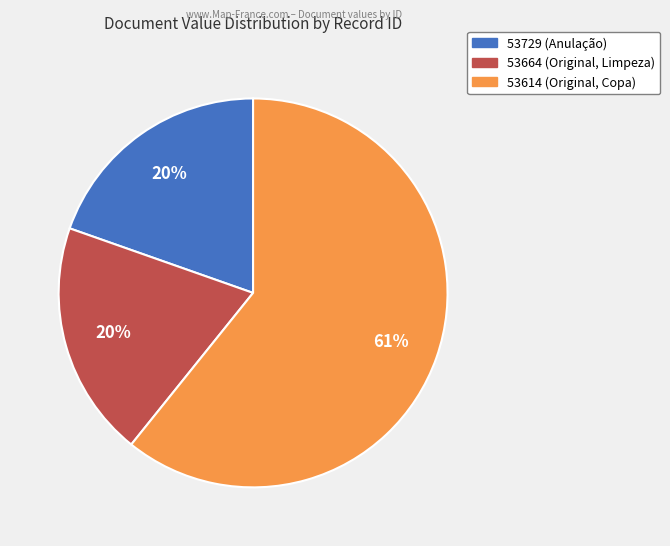

Does 53614 account for over 50% of the chart?

Yes